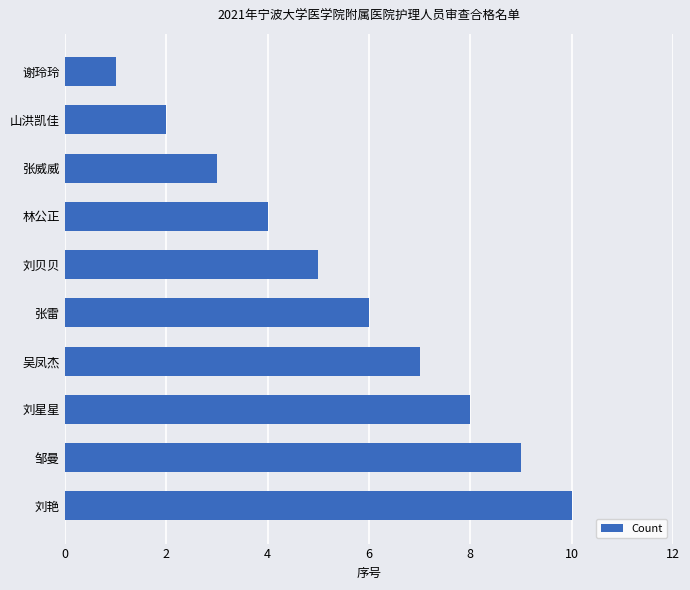

What is the change in value from 山洪凯佳 to 刘贝贝?

+3